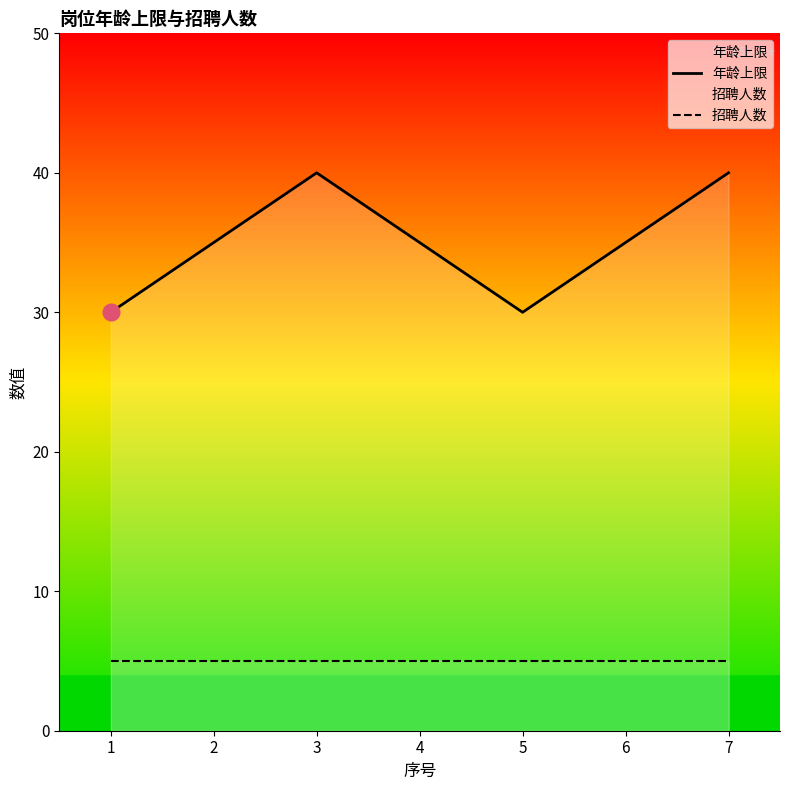

Which label corresponds to the largest value in the chart?

3